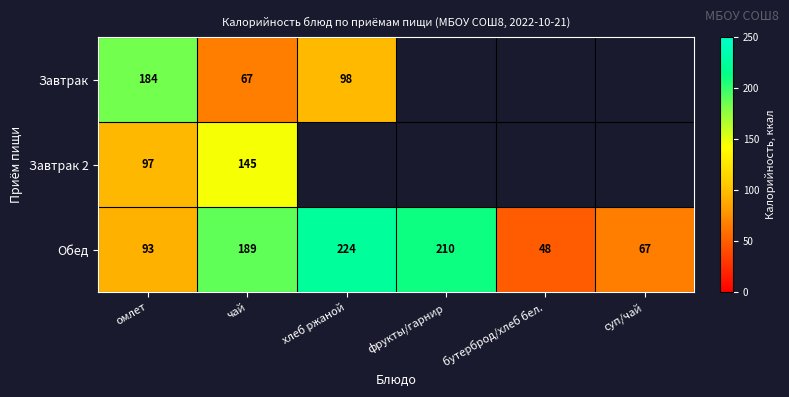

What is the spread (max minus min) of values at омлет?

91